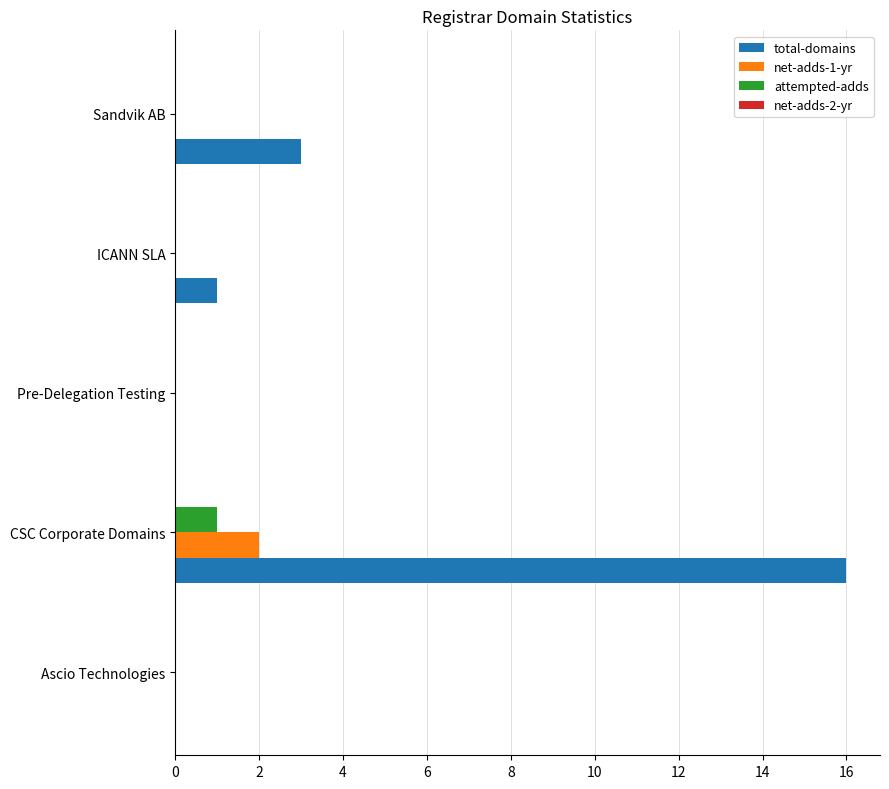

True or false: net-adds-1-yr has a value of 3 at CSC Corporate Domains.

False